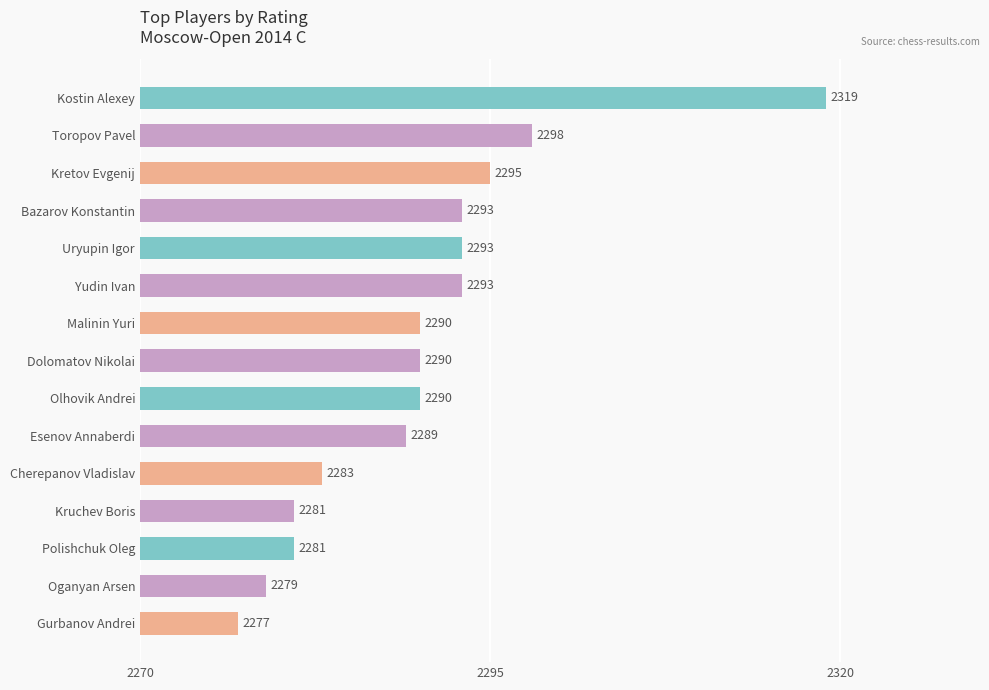

Where is the data nearest to the value 28?

Toropov Pavel